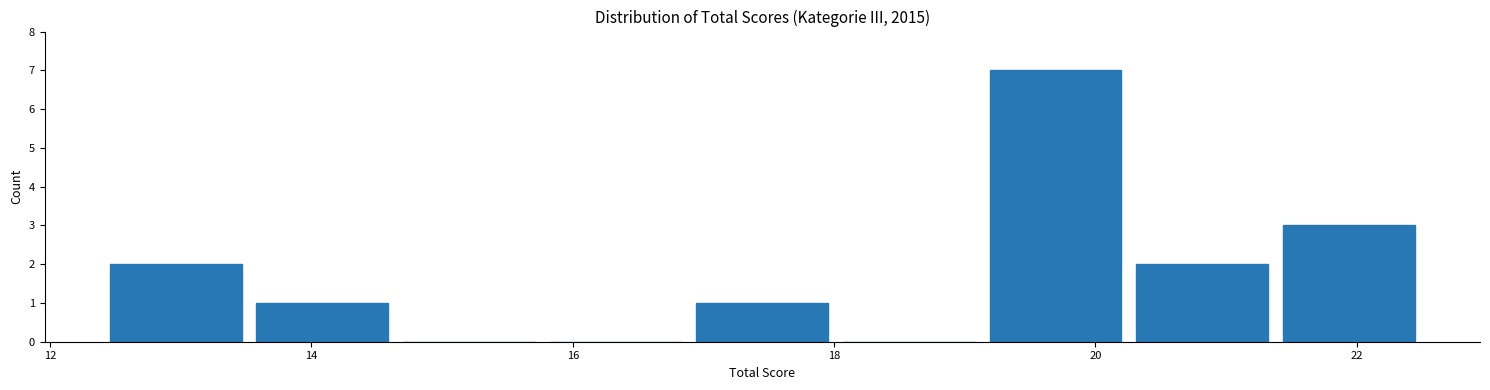

Reading left to right, list every bar in this chart as the range it spans on the x-axis followed by its height. Neither the bar edges nor the heights are printed on the chart, so give them approximately, as read against the axes.

12.4 to 13.6: 2
13.6 to 14.6: 1
14.6 to 15.8: 0
15.8 to 16.8: 0
16.8 to 18.0: 1
18.0 to 19.2: 0
19.2 to 20.2: 7
20.2 to 21.4: 2
21.4 to 22.6: 3